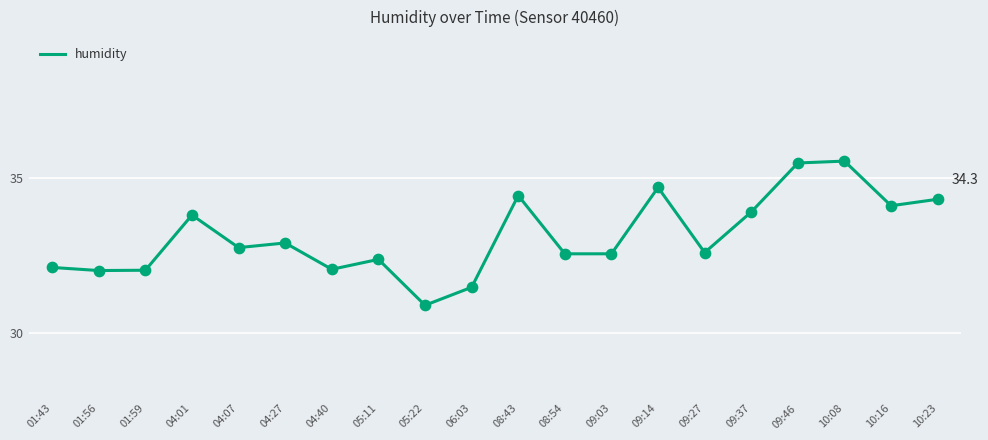

What is the change in value from 05:11 to 09:14?

+2.3